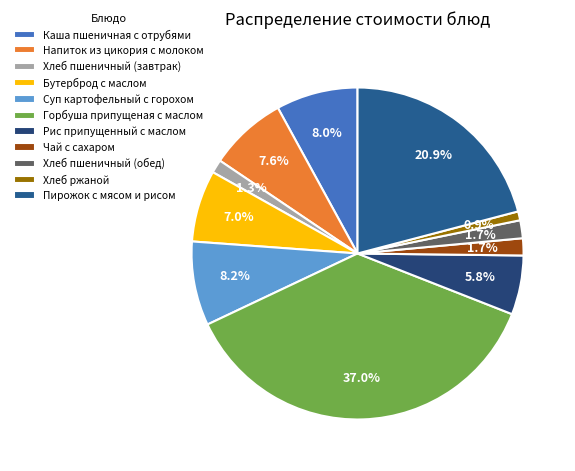

Does Хлеб пшеничный (обед) account for over 50% of the chart?

No